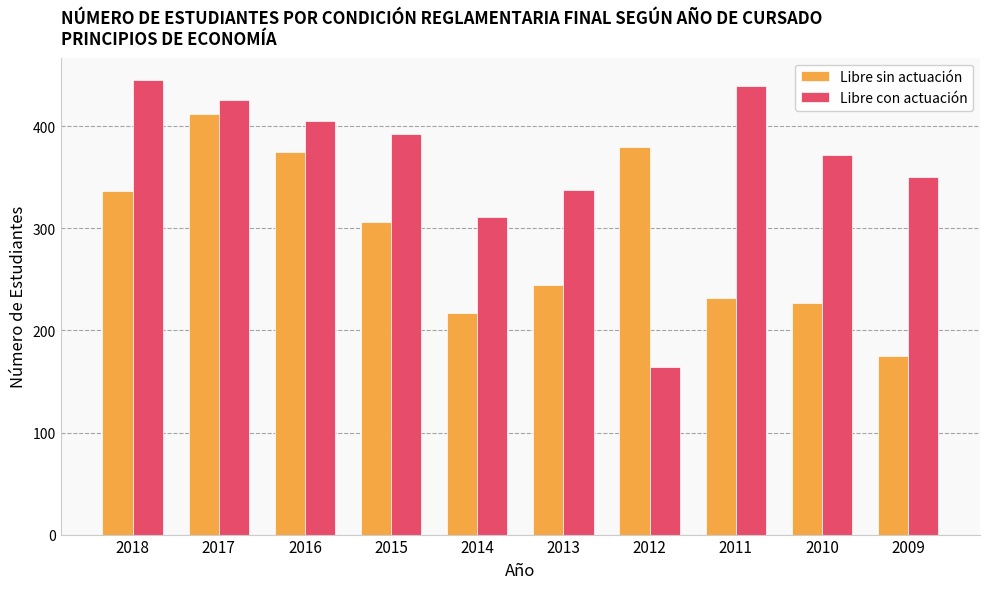

Which series has the largest range (max minus min)?

Libre con actuación